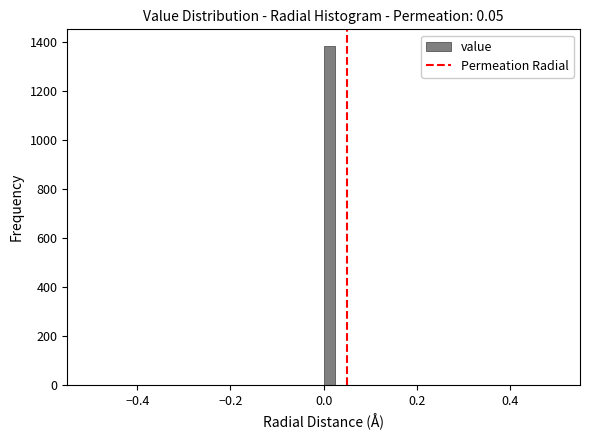

Around what value on the x-axis is the tallest bar? Give the approximate position of its centre, as read against the axis.

0.02